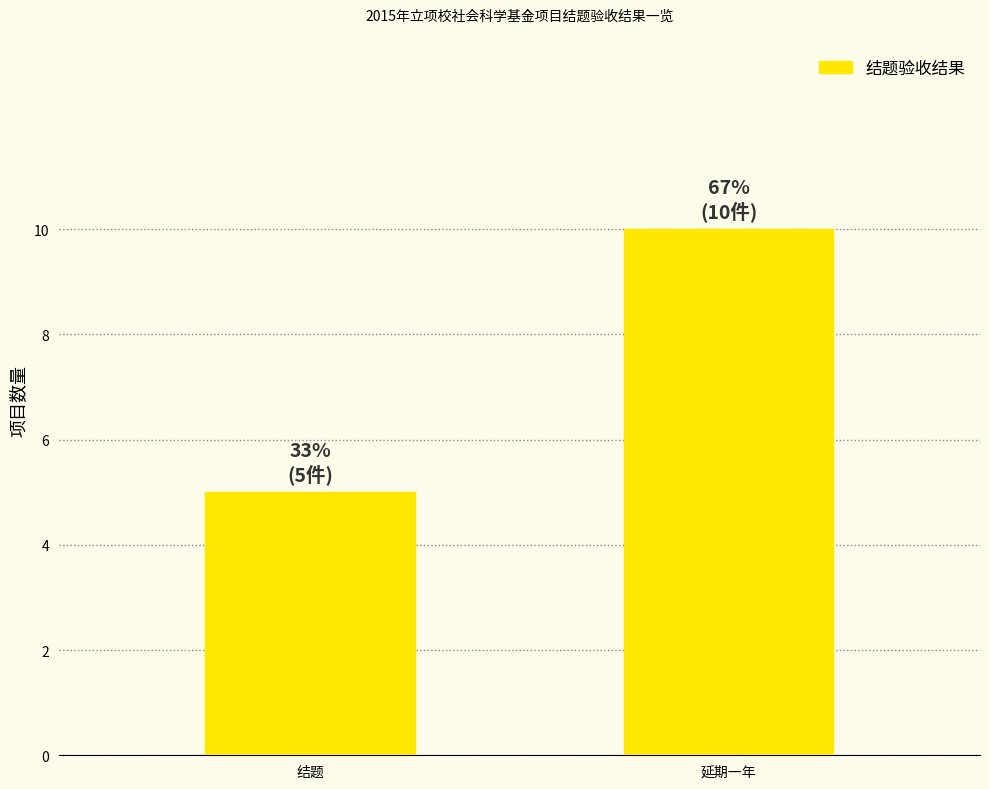

What is the average value?

8